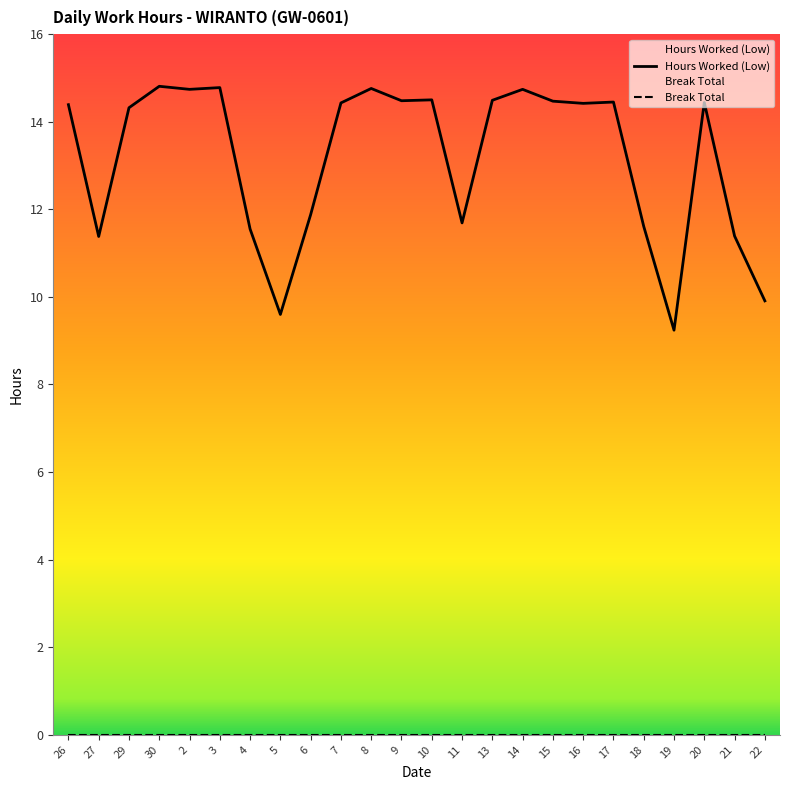

Reading left to right, list all the values displayed in this chart.

Hours Worked (Low): 14.4	11.4	14.3	14.8	14.7	14.8	11.6	9.6	11.9	14.4	14.8	14.5	14.5	11.7	14.5	14.7	14.5	14.4	14.4	11.6	9.2	14.4	11.4	9.9
Break Total: 0.0	0.0	0.0	0.0	0.0	0.0	0.0	0.0	0.0	0.0	0.0	0.0	0.0	0.0	0.0	0.0	0.0	0.0	0.0	0.0	0.0	0.0	0.0	0.0